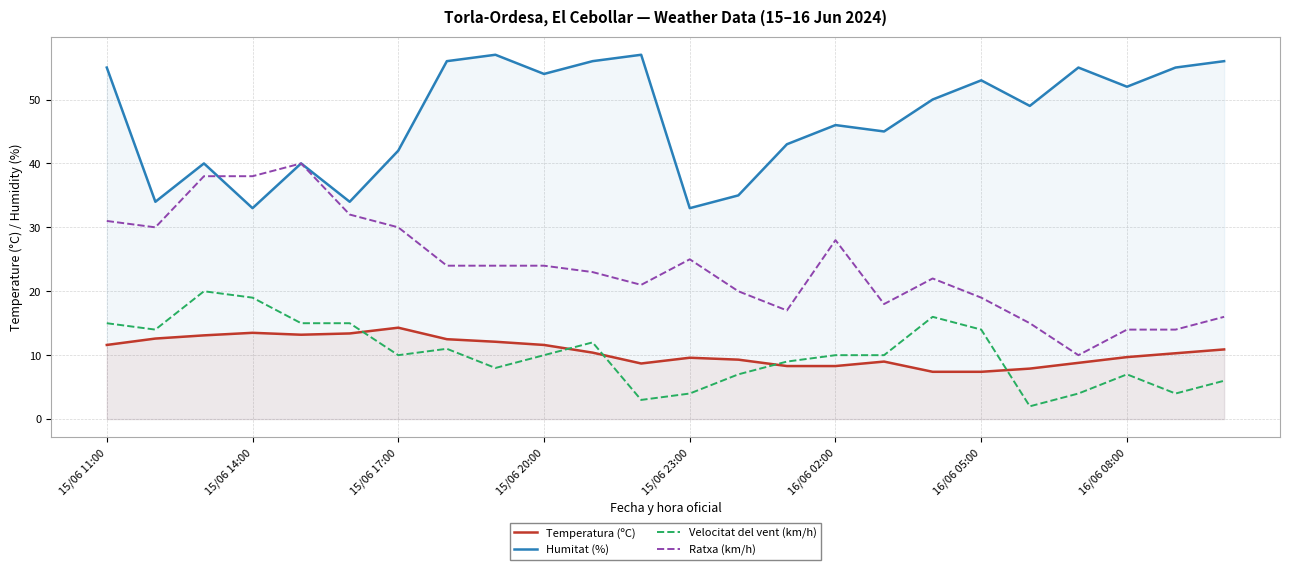

Rank the series by their maximum value, from lowest to highest.

Temperatura (ºC), Velocitat del vent (km/h), Ratxa (km/h), Humitat (%)